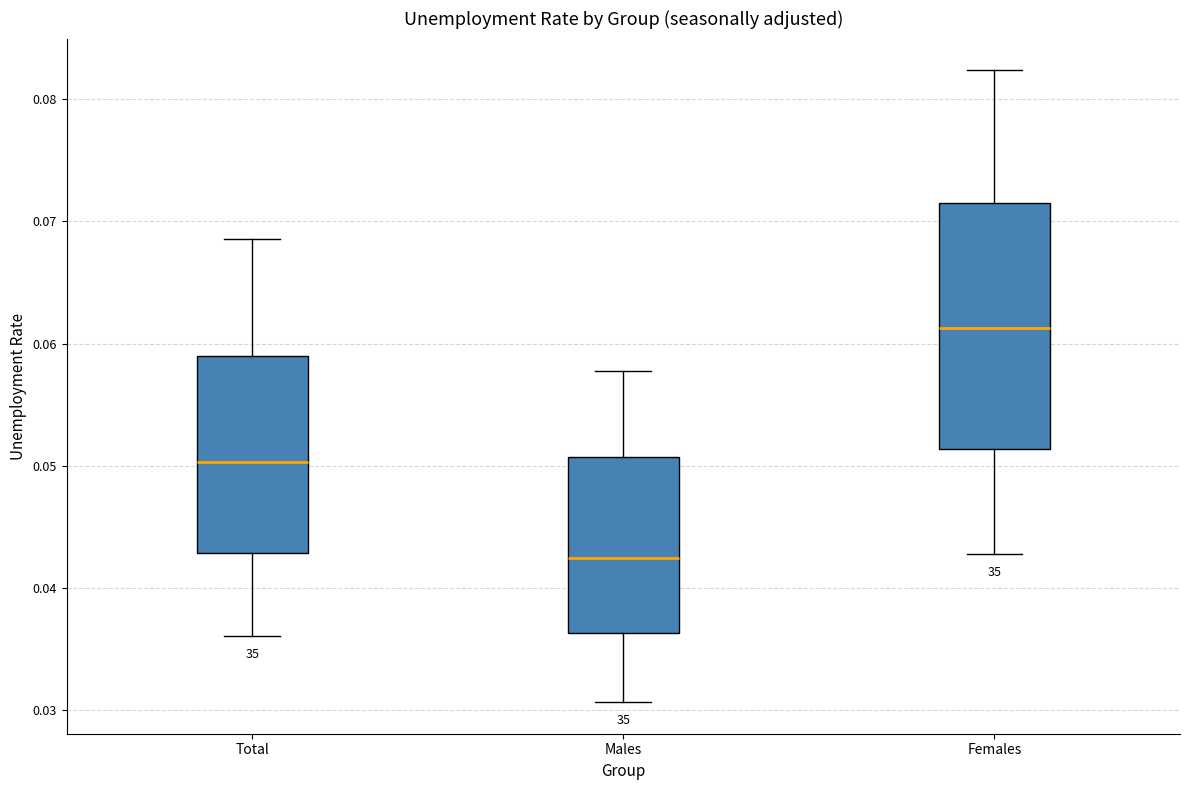

Which box's median line is the highest?

Females